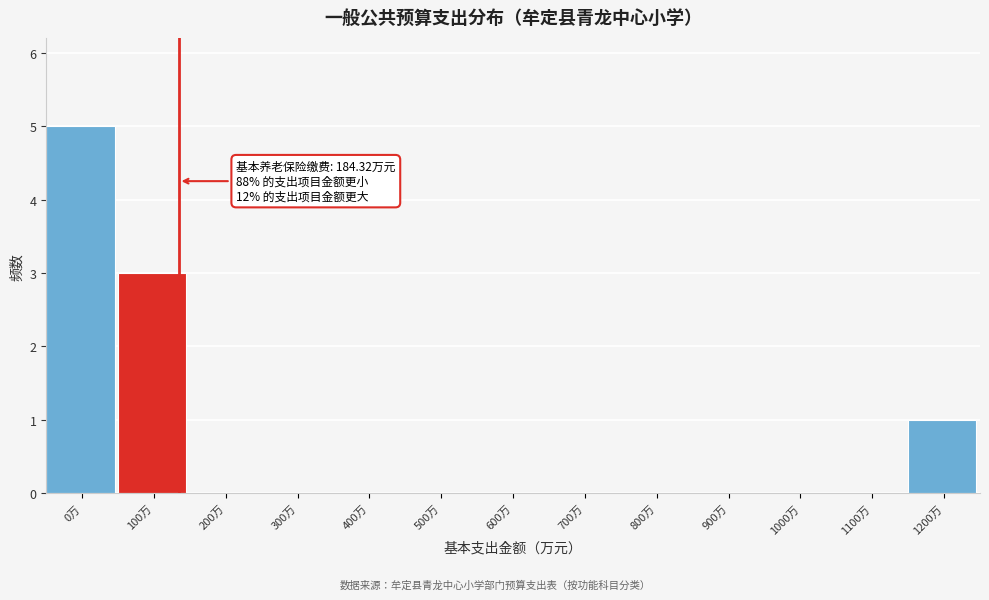

Reading left to right, list all the values displayed in this chart.

0万=5	100万=3	200万=0	300万=0	400万=0	500万=0	600万=0	700万=0	800万=0	900万=0	1000万=0	1100万=0	1200万=1